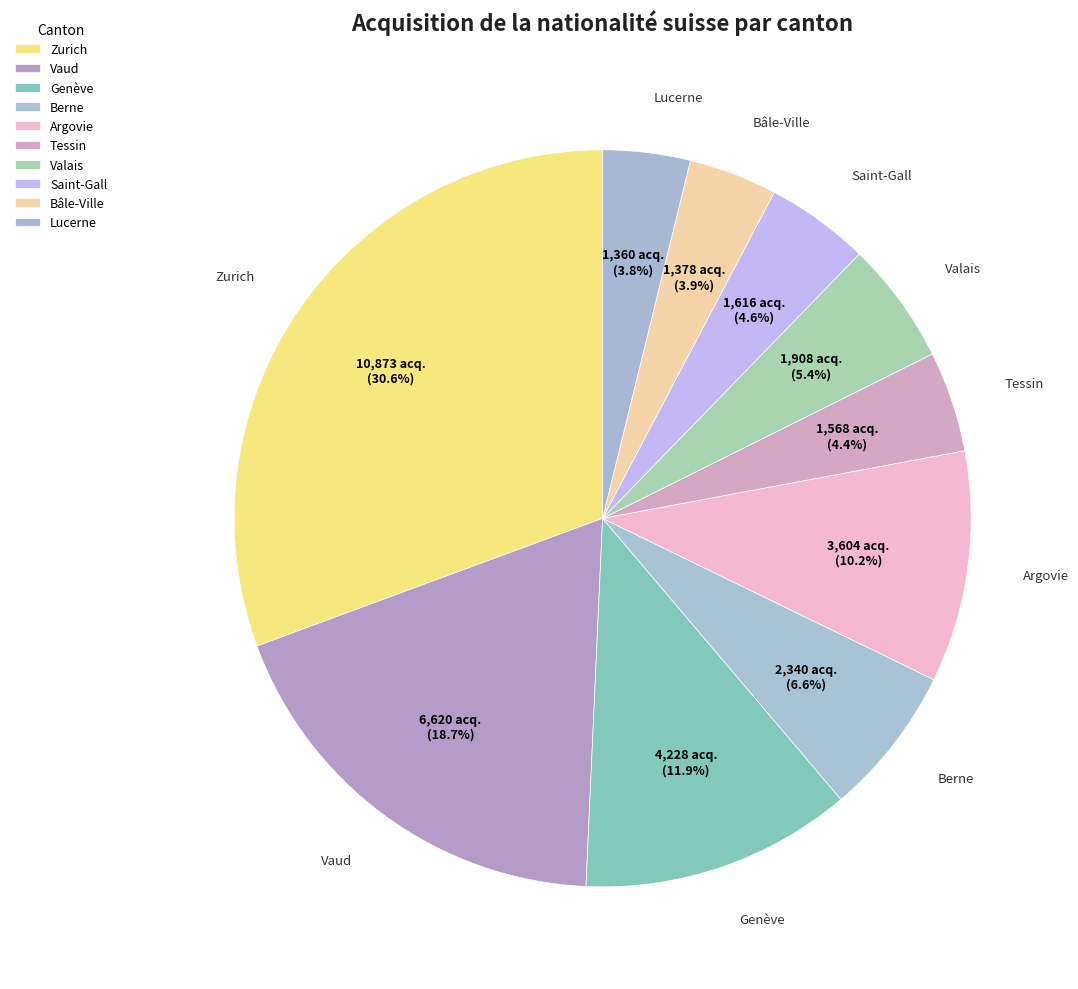

True or false: Genève accounts for 12% of the total.

True